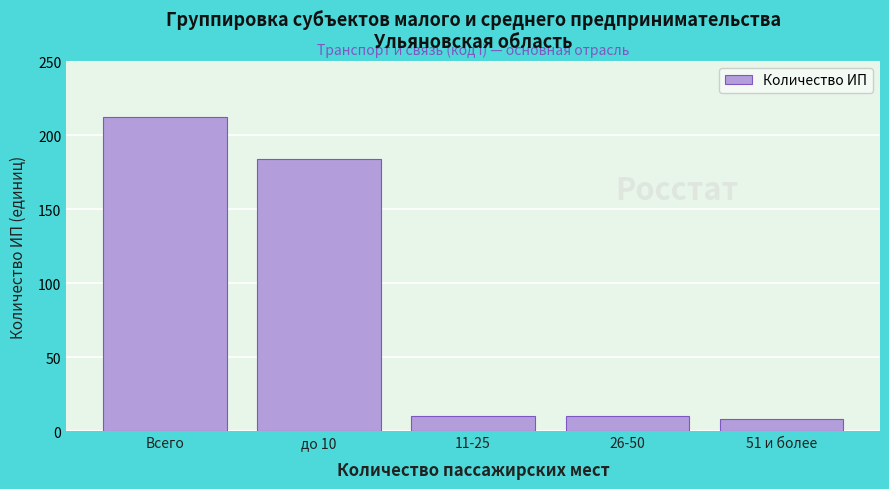

Reading left to right, transcribe all the data shown in this chart.

212	184	10	10	8